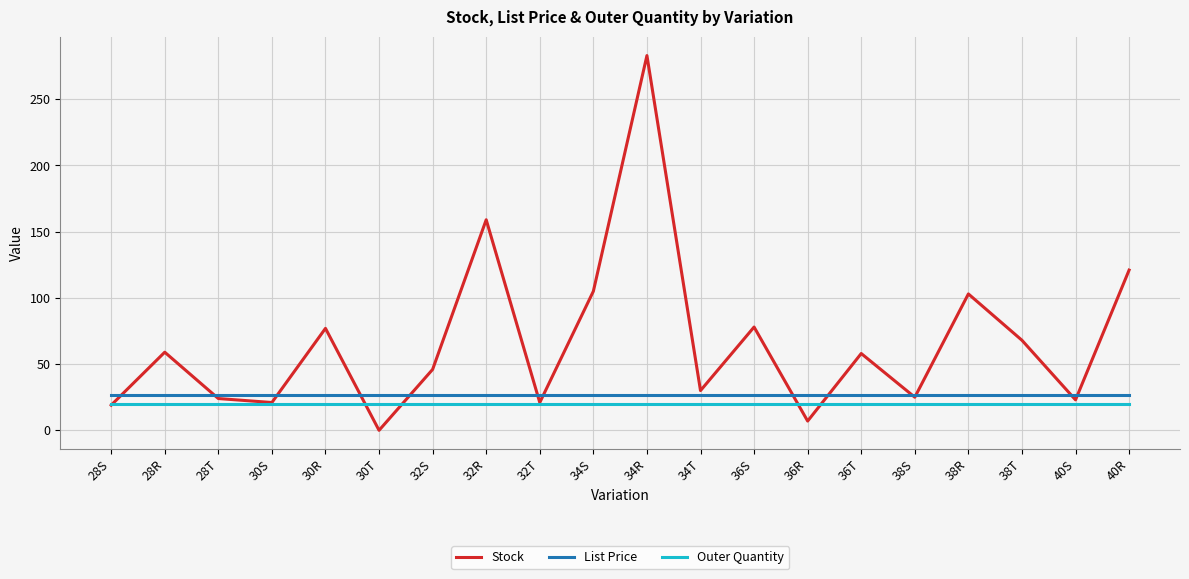

How many lines are shown in the chart?

3